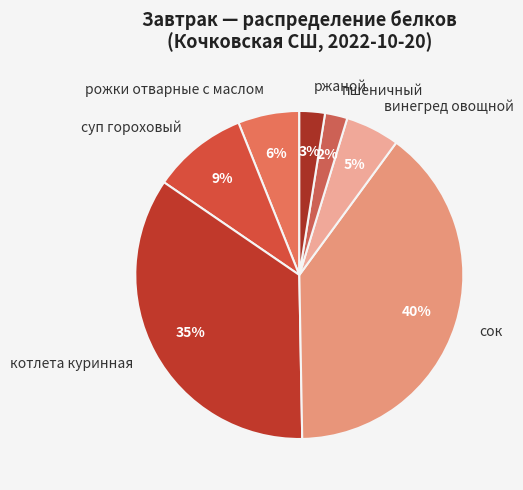

How many slices are in this pie chart?

7